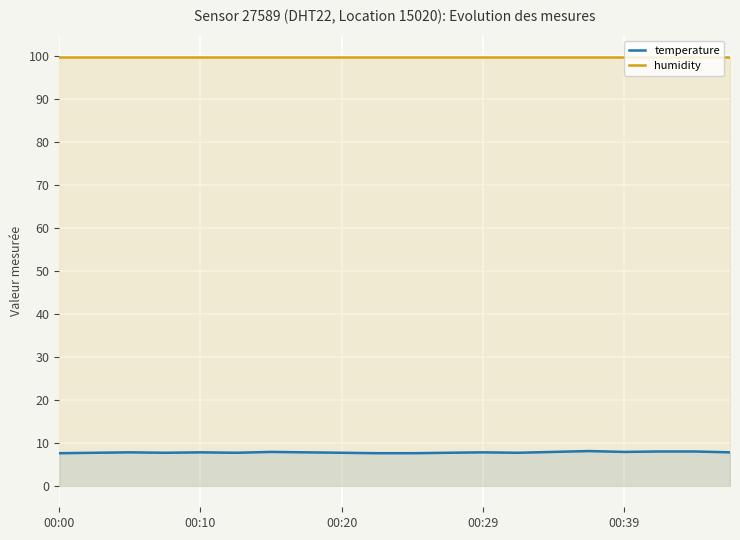

What is the spread (max minus min) of values at 9?

92.3